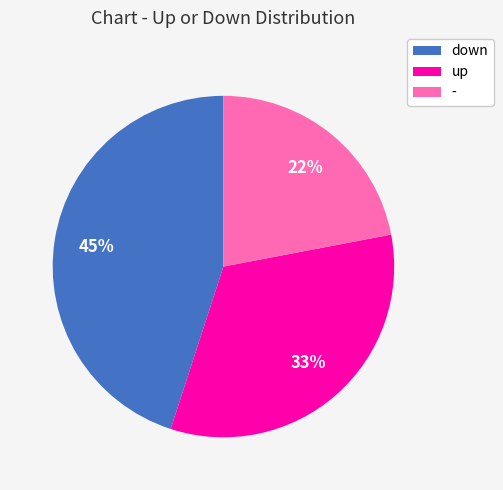

Combined, do up and down account for over 50%?

Yes